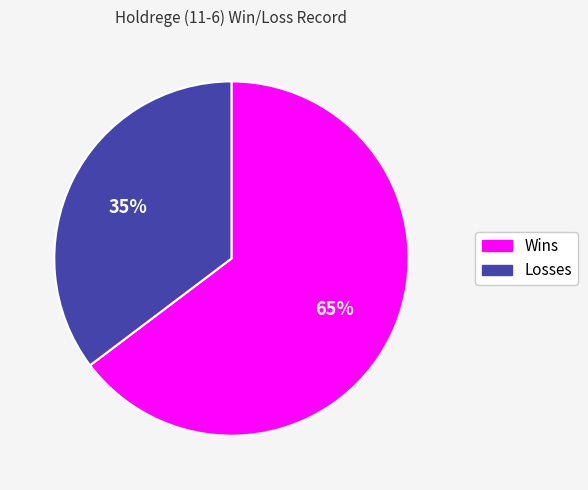

How many segments does this pie chart have?

2